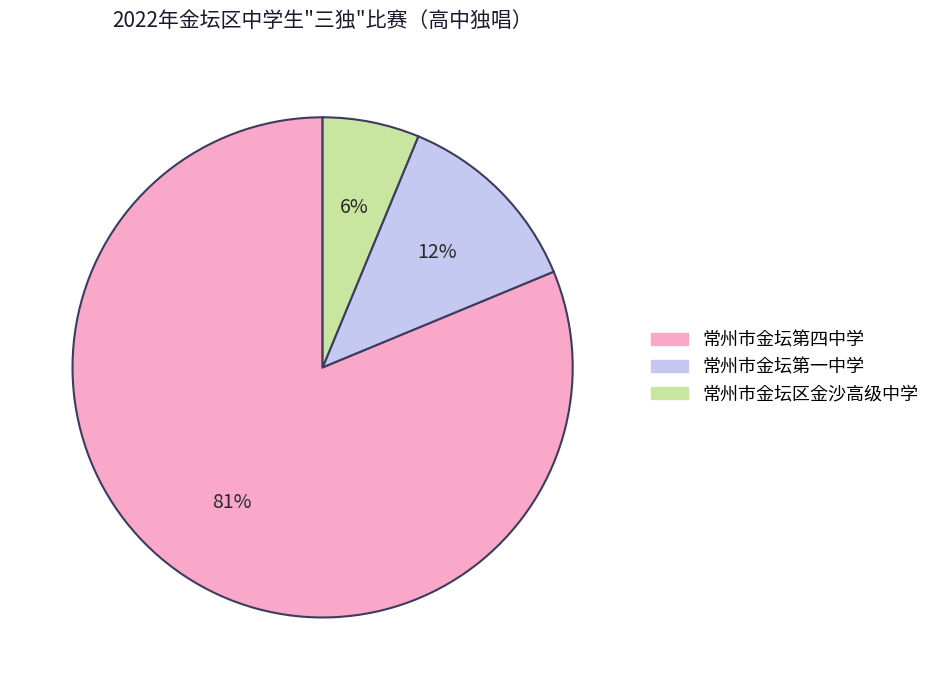

What is the largest slice in the pie chart?

常州市金坛第四中学